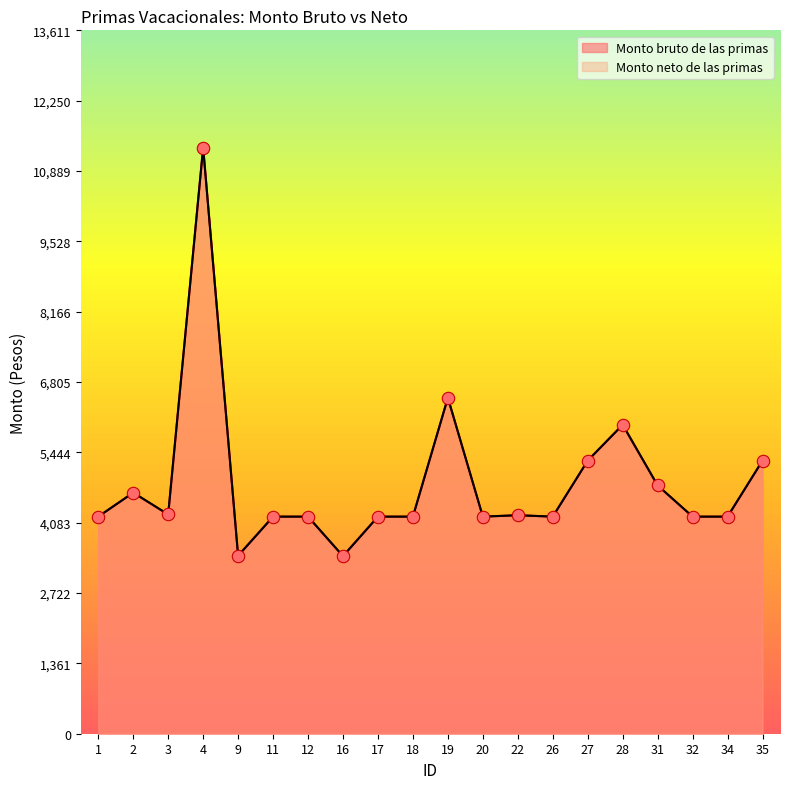

At which category is the sum across all series the highest?

4